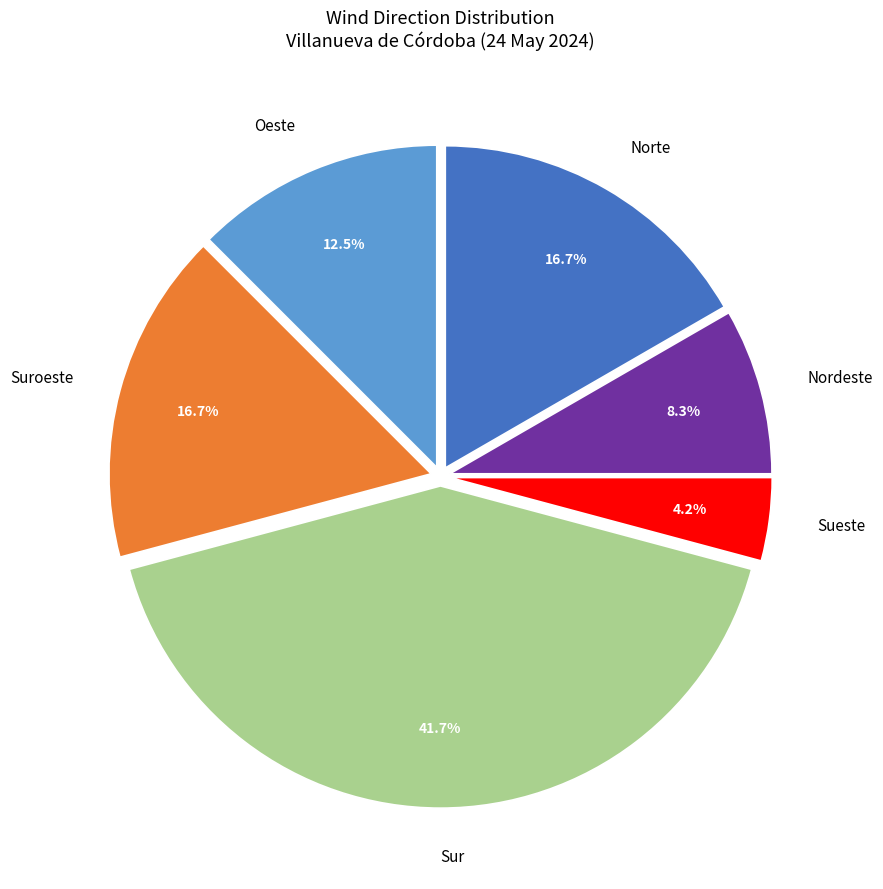

To the nearest percent, what is the difference between the Nordeste and Sur slice percentages?

33%